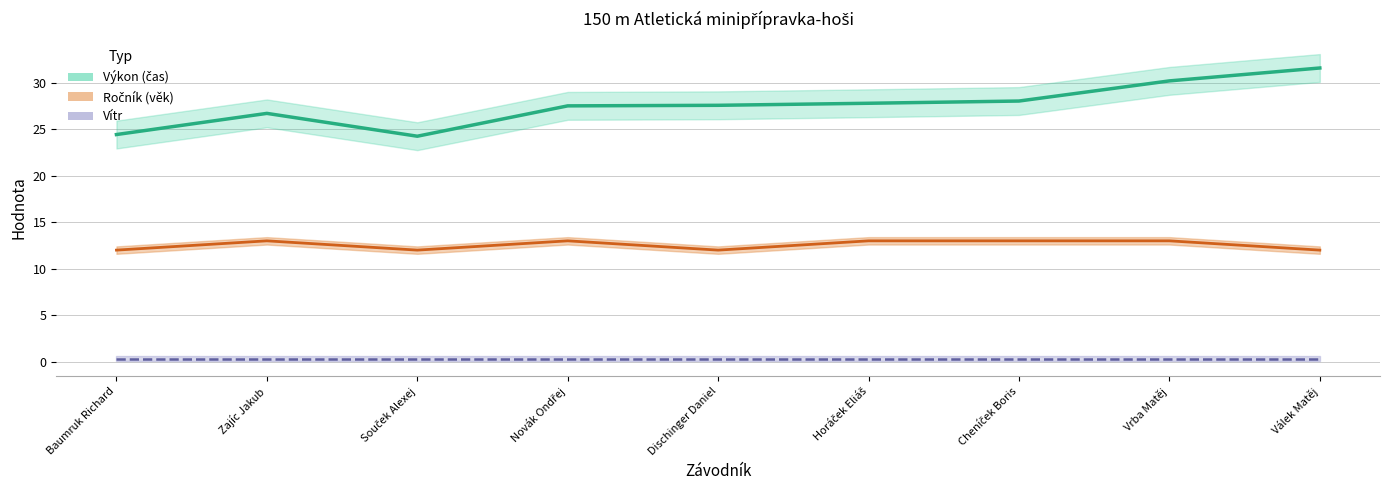

True or false: Výkon and Ročník intersect in this chart.

False